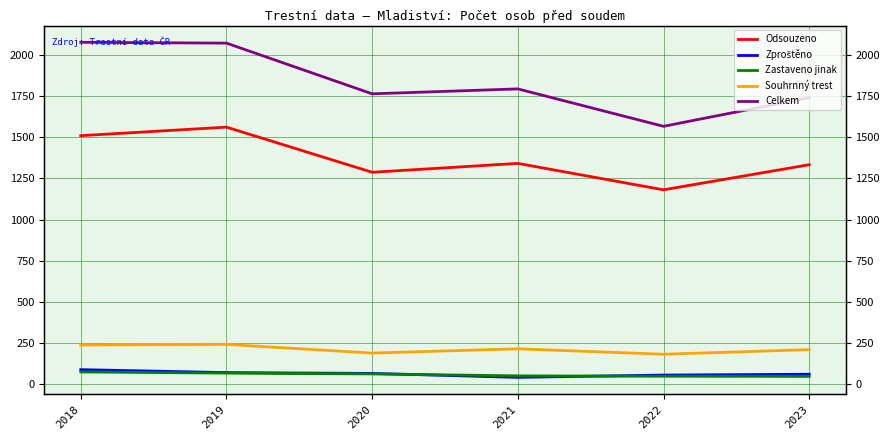

How many lines are shown in the chart?

5